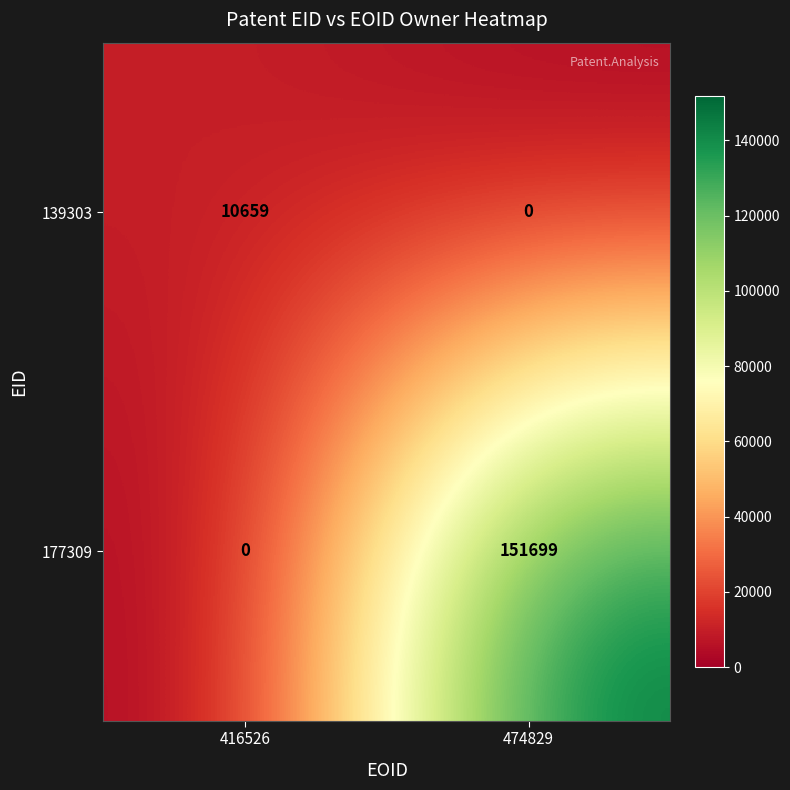

Which series has the widest spread of values?

177309